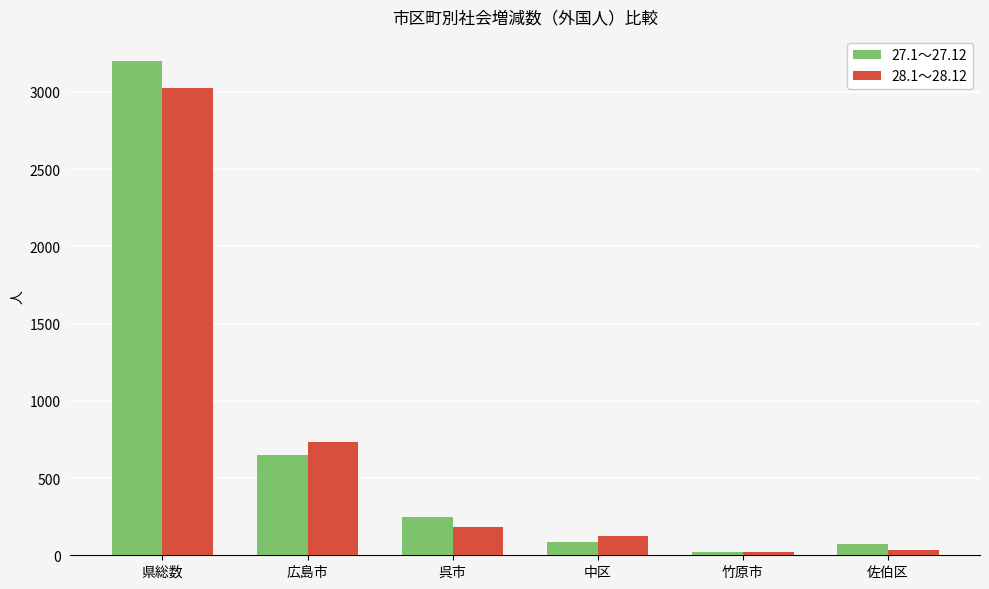

What value does the 27.1～27.12 series have at 呉市, to the nearest 50?

250